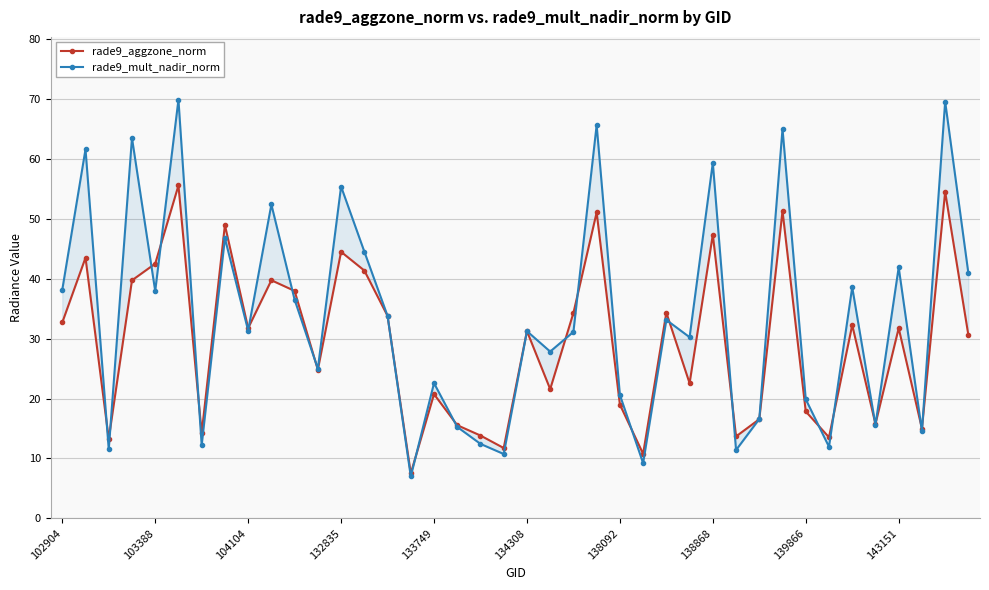

How many interior local valleys does the rade9_mult_nadir_norm series have?

14